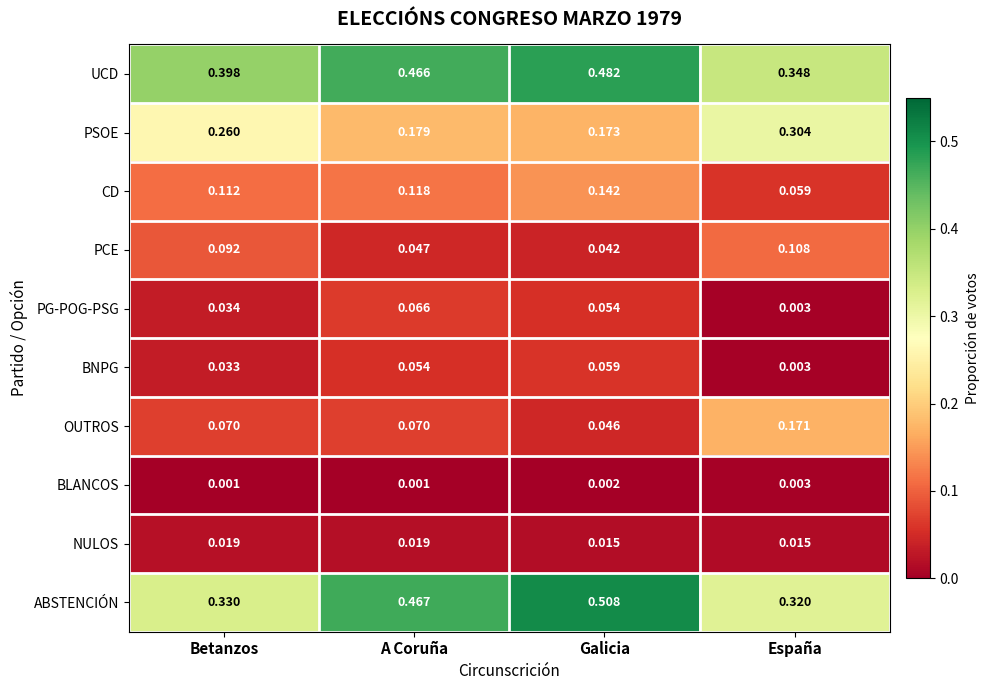

At which category is the sum across all series the highest?

Galicia